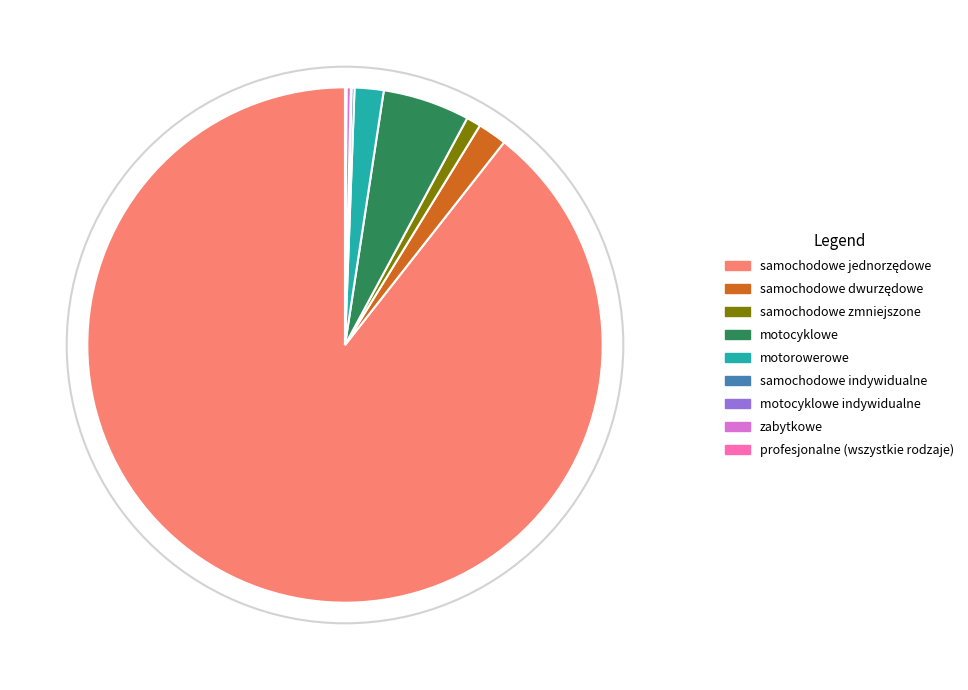

Does any single category account for the majority?

Yes